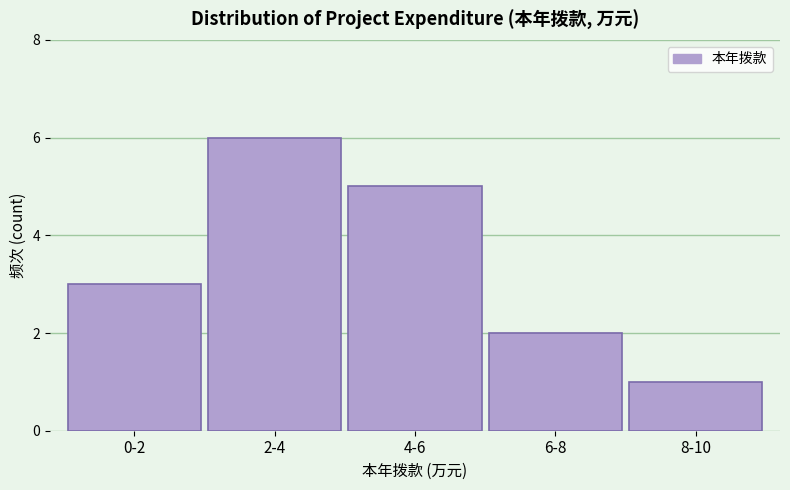

Reading right to left, list all the values displayed in this chart.

1	2	5	6	3